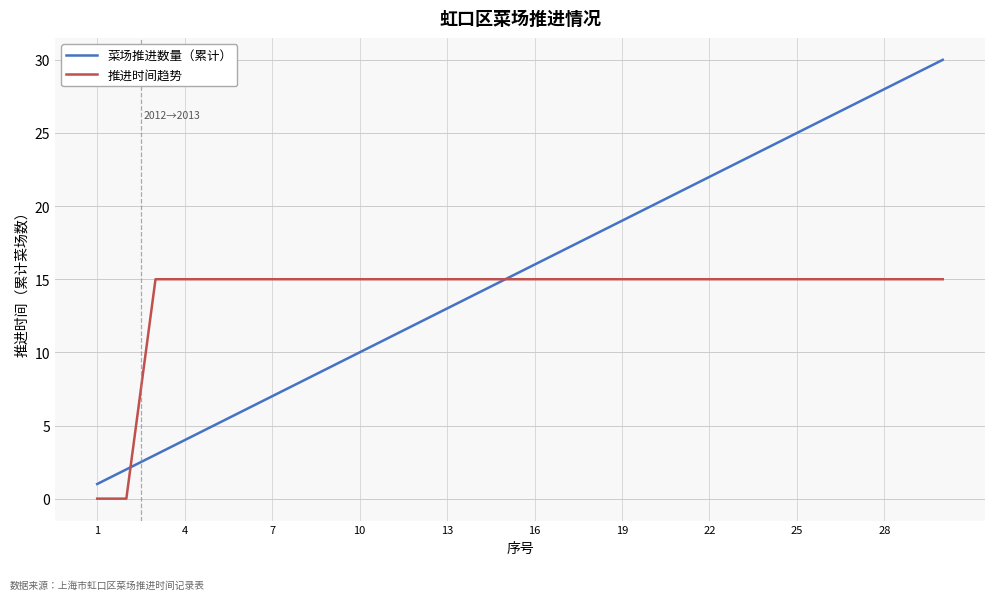

Reading right to left, what are all the values shown in this chart?

菜场推进数量（累计）: 30	29	28	27	26	25	24	23	22	21	20	19	18	17	16	15	14	13	12	11	10	9	8	7	6	5	4	3	2	1
推进时间趋势: 15	15	15	15	15	15	15	15	15	15	15	15	15	15	15	15	15	15	15	15	15	15	15	15	15	15	15	15	0	0